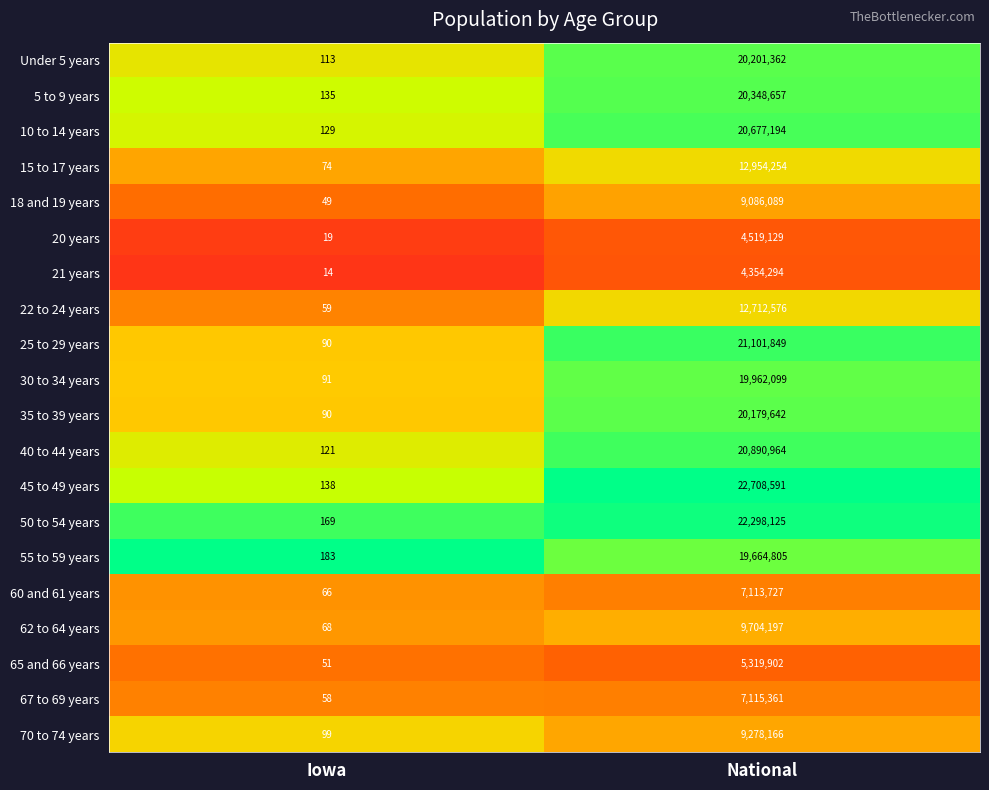

What is the total value across all series at Iowa?

1816